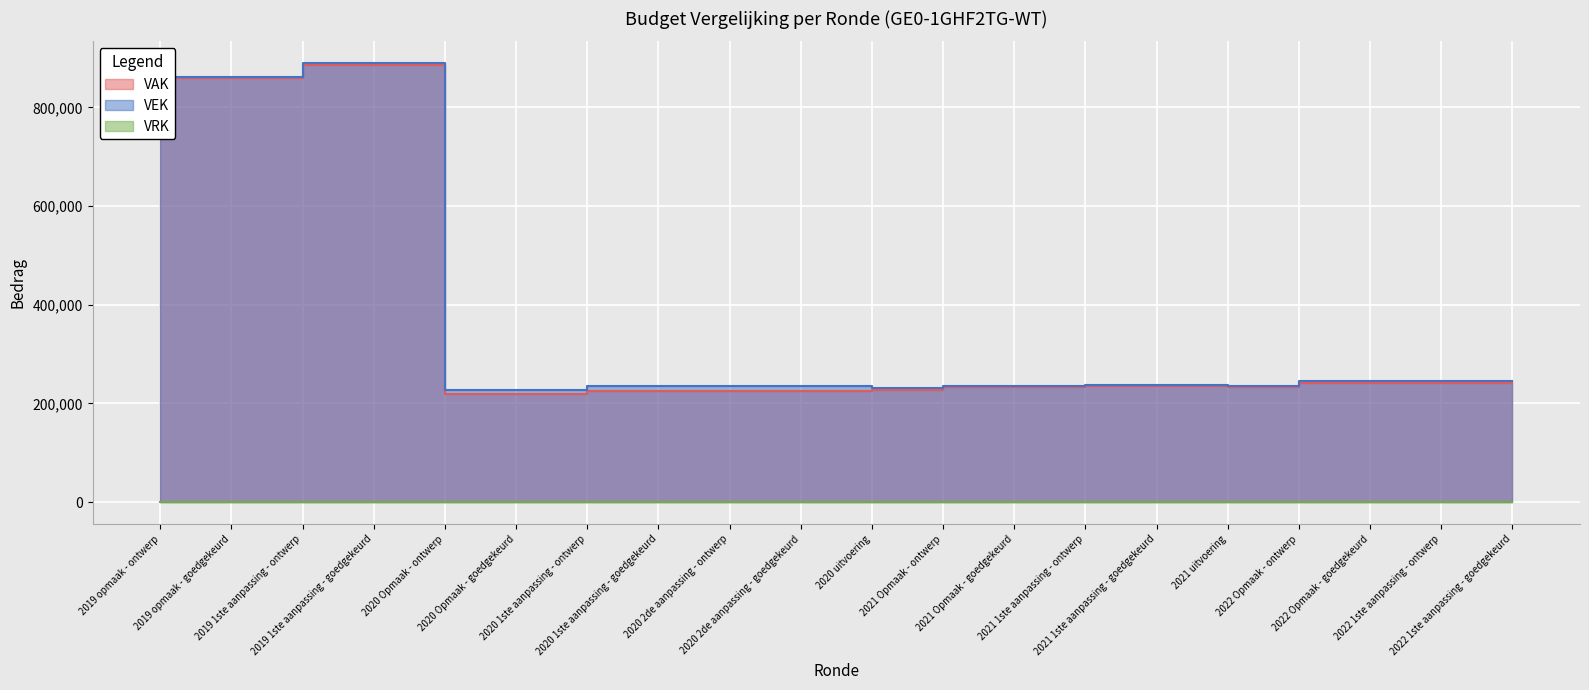

At which label does VEK first exceed 237402?

2019 opmaak - ontwerp